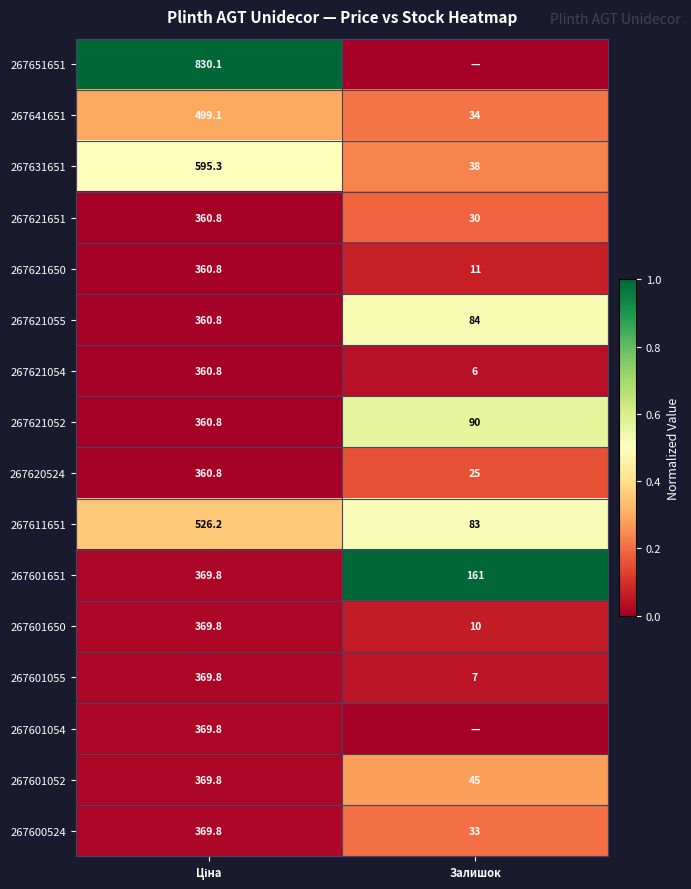

Read the 267601055 value at Залишок.

7.0